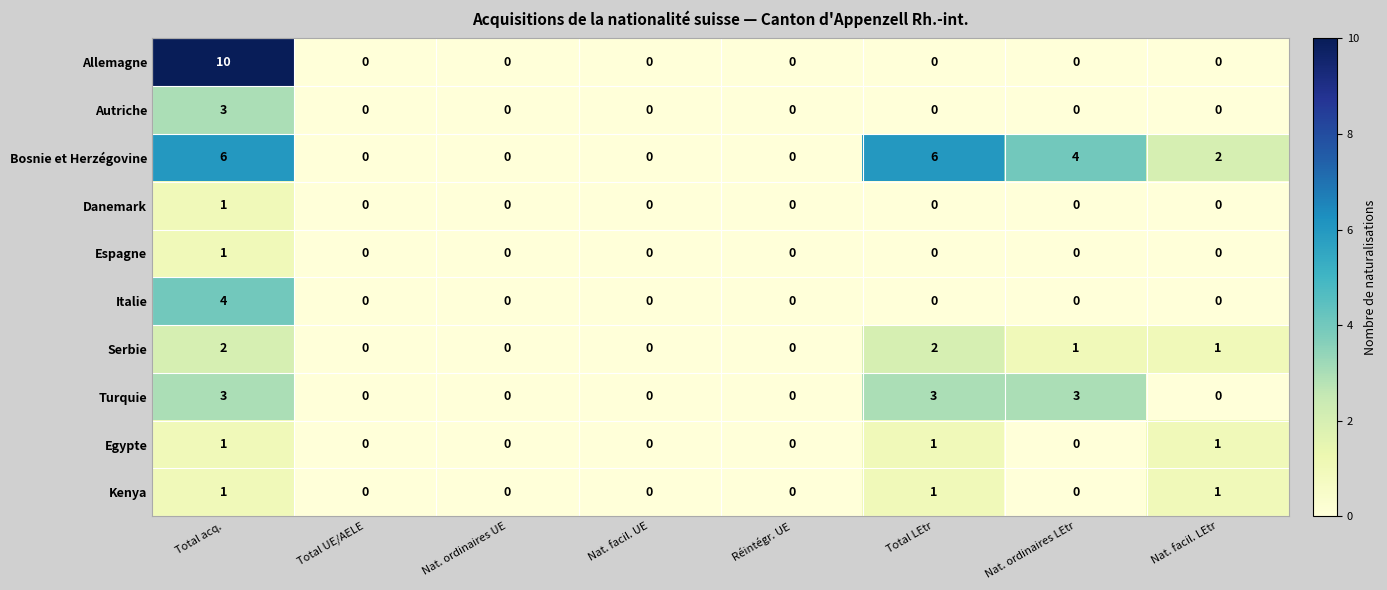

Which series changed the most between Réintégr. UE and Total LEtr?

Bosnie et Herzégovine